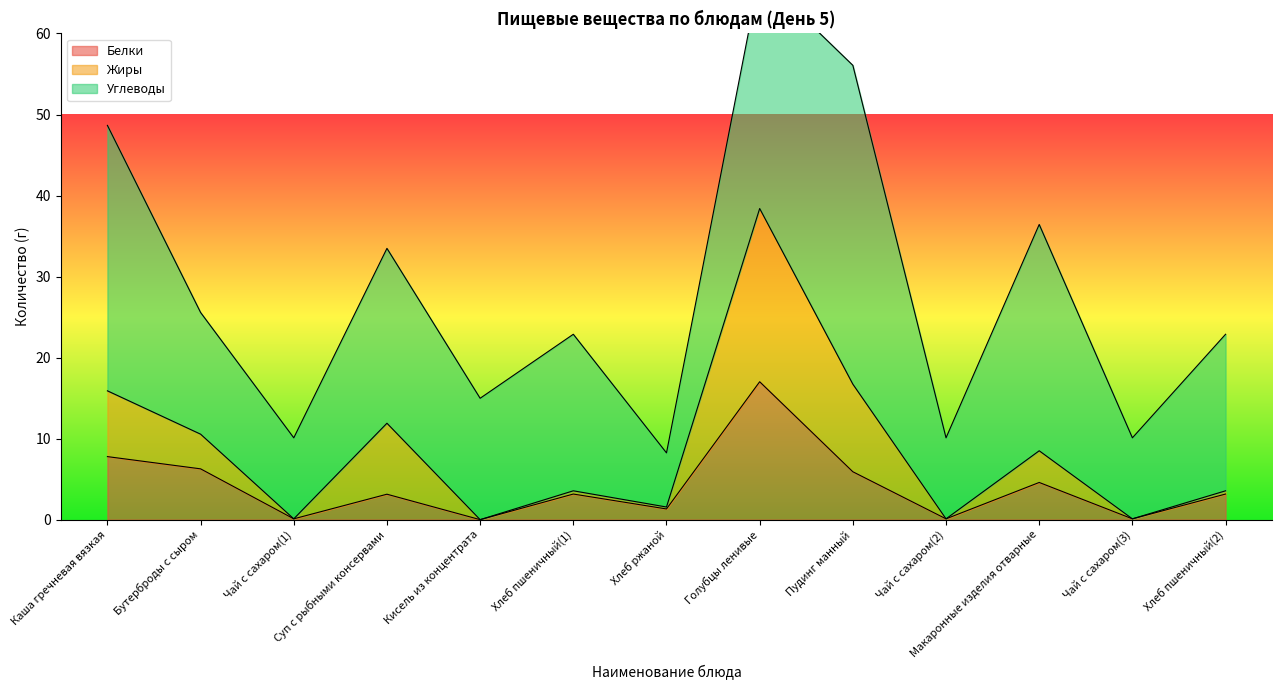

Does the chart display data point markers on the line(s)?

No